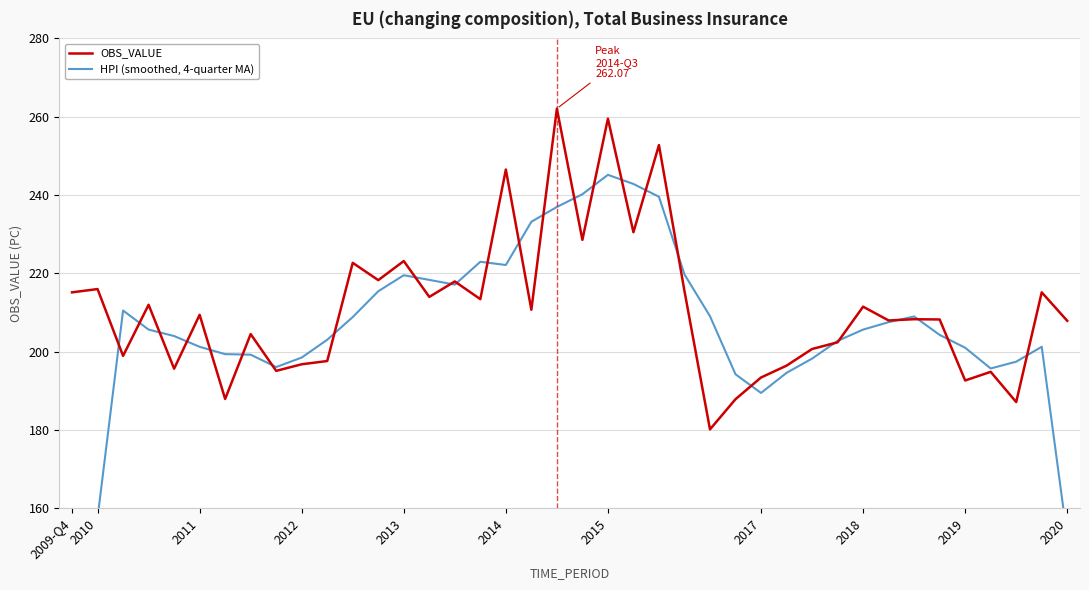

How many series are shown in this chart?

2